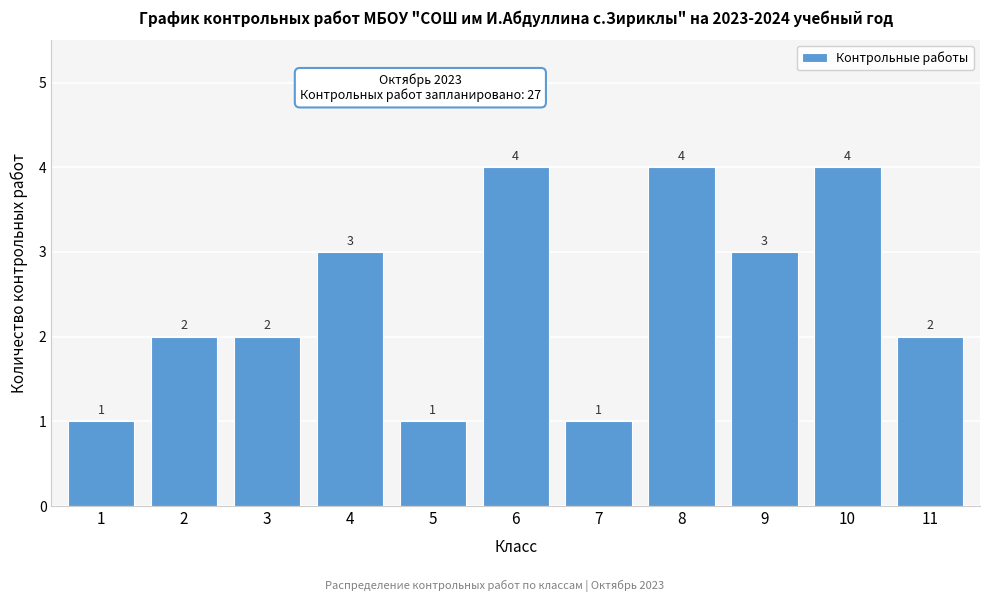

Reading left to right, extract all data points from this chart.

1	2	2	3	1	4	1	4	3	4	2